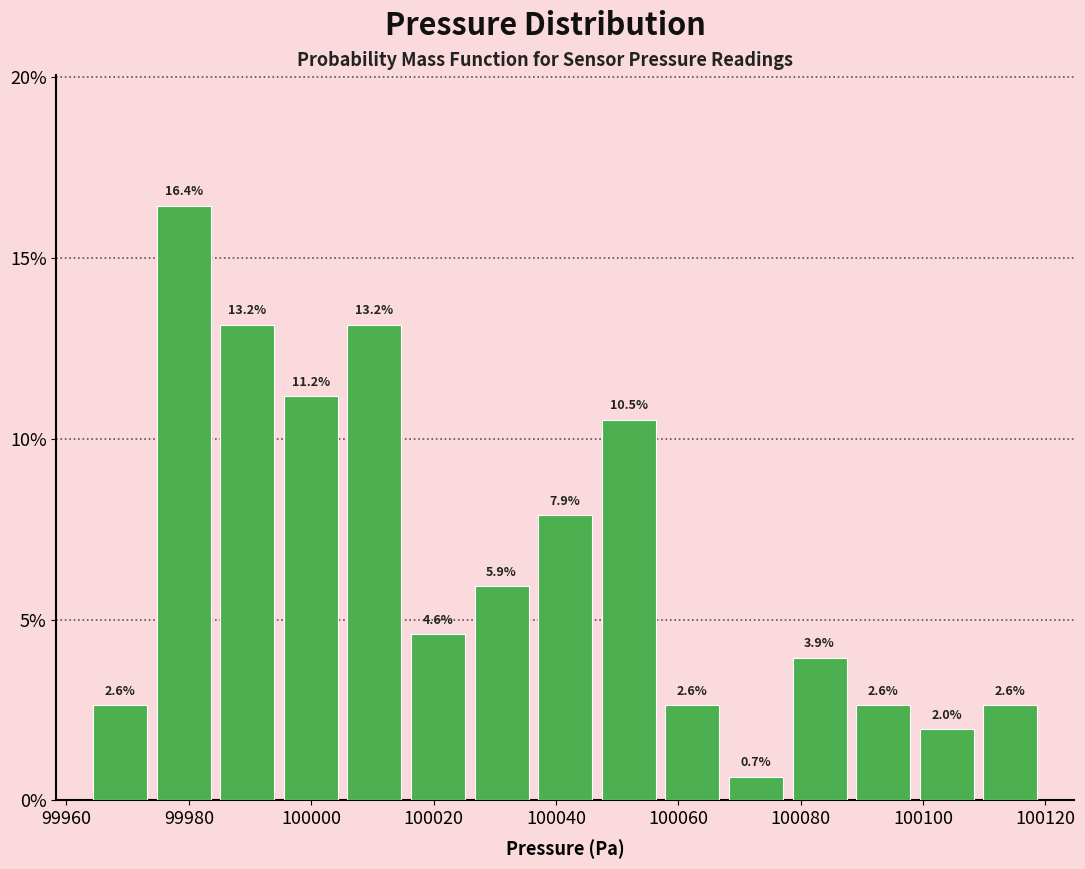

What is the height of the bar covering 100098 to 100110 on the x-axis? The bar edges are not printed on the chart, so give them approximately, as read against the axis.

2.0